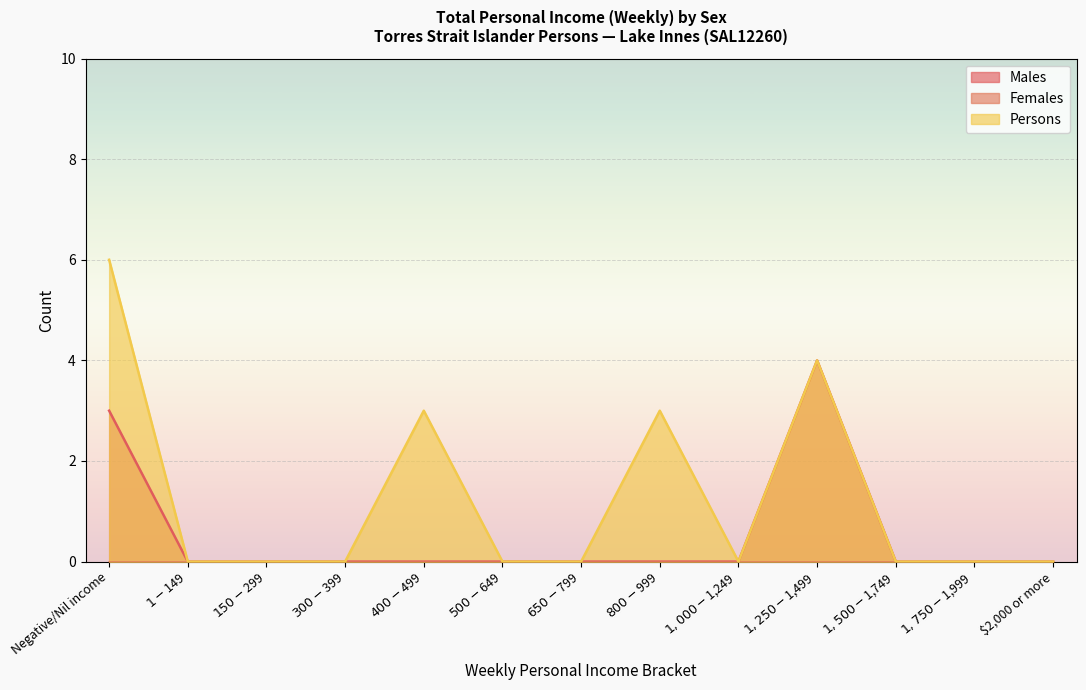

Where is Persons nearest to the value 3?

$400-$499